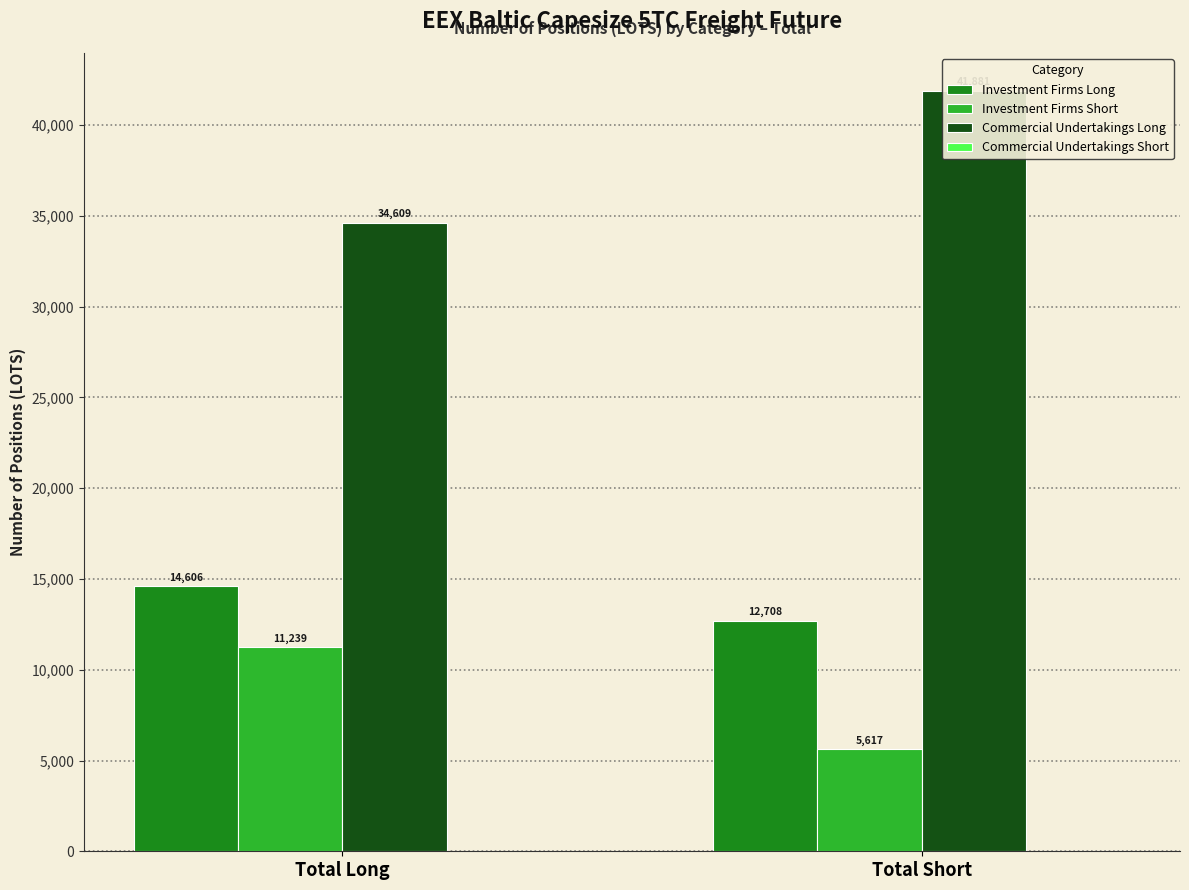

How many bars are there in total?

8